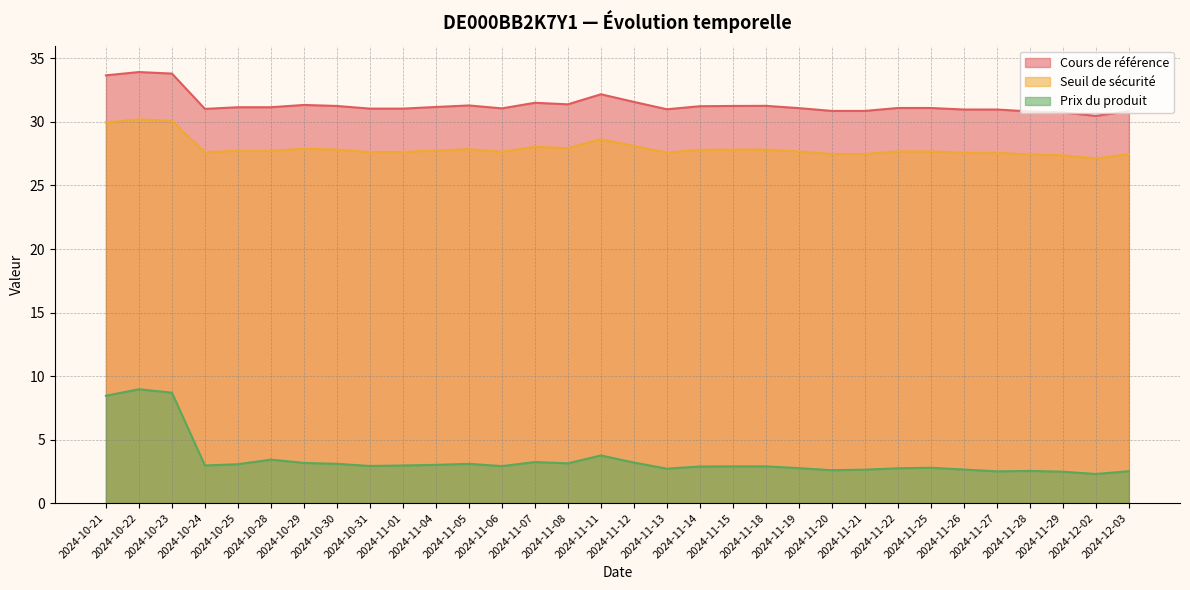

Rank the series at 2024-11-27 from highest to lowest value.

Cours de référence, Seuil de sécurité, Prix du produit